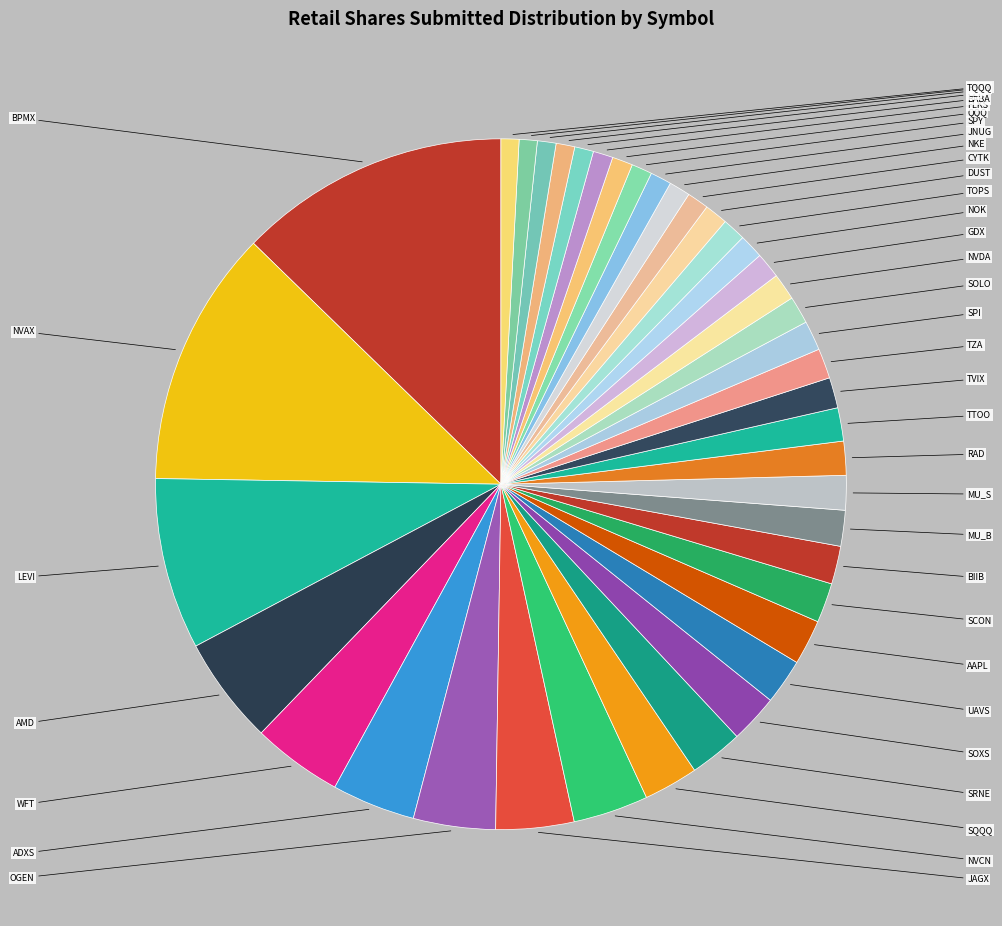

Is there any slice that represents more than half of the pie?

No